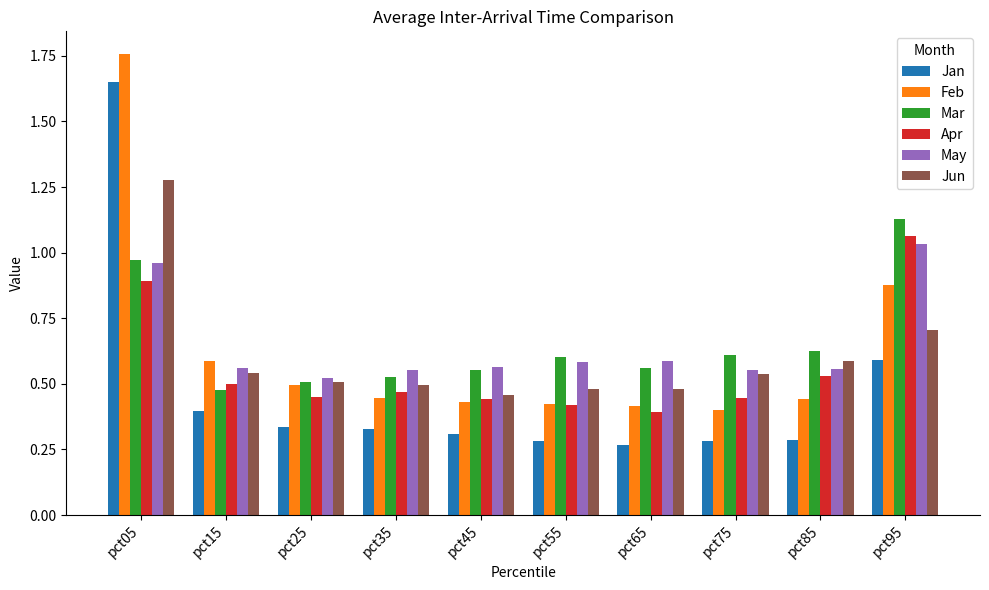

At which category is the sum across all series the highest?

pct05